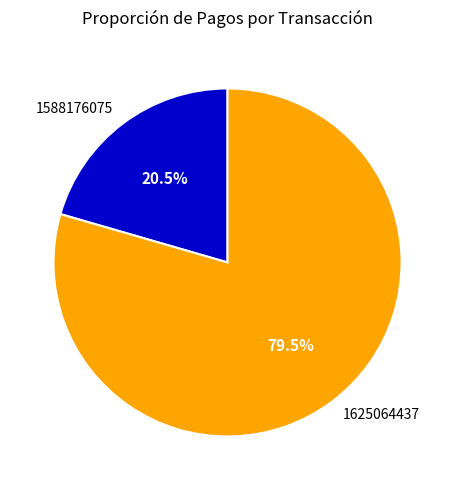

To the nearest percent, what is the combined percentage of 1588176075 and 1625064437?

100%